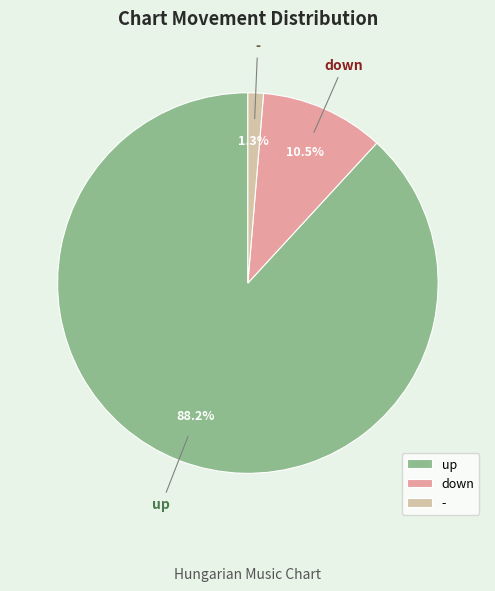

To the nearest percent, what is the difference between the up and - slice percentages?

87%